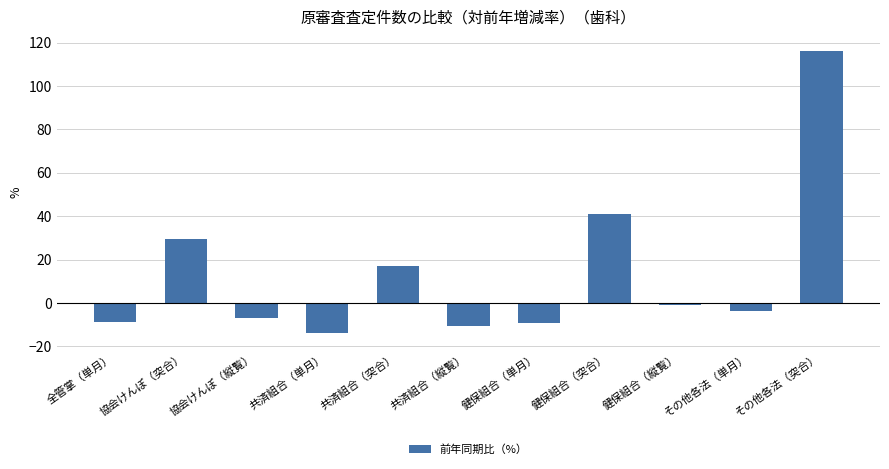

Which has a higher value, その他各法（突合） or 共済組合（単月）?

その他各法（突合）